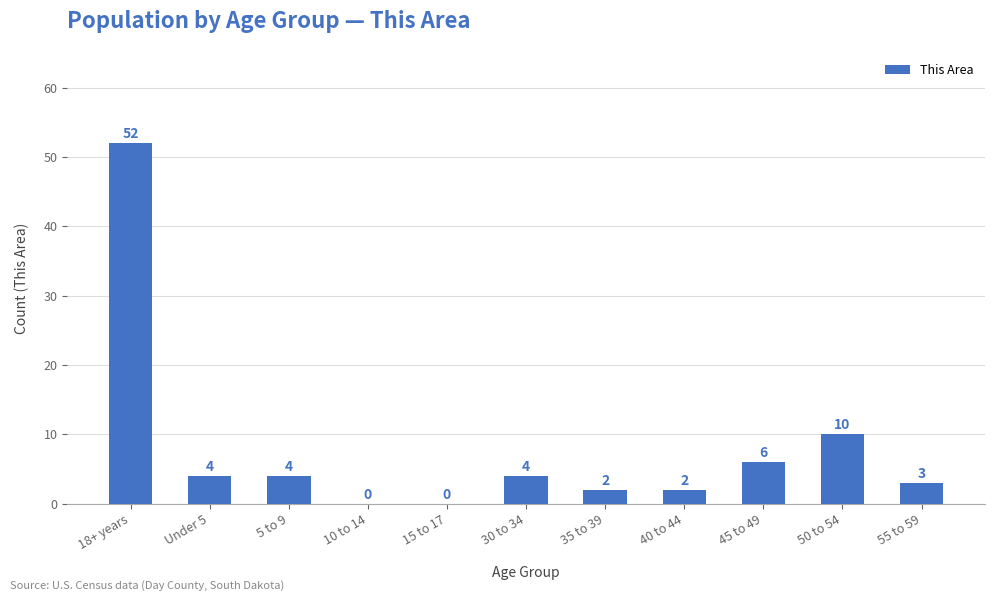

Count the number of categories in the chart.

11